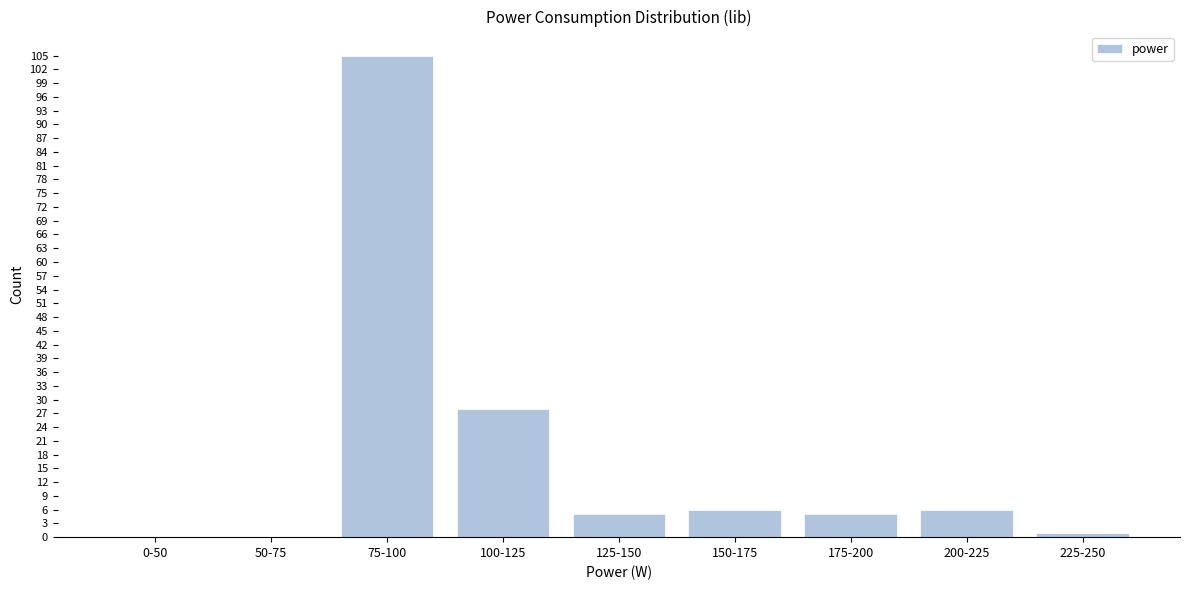

Reading right to left, what are all the values shown in this chart?

225-250=1	200-225=6	175-200=5	150-175=6	125-150=5	100-125=28	75-100=105	50-75=0	0-50=0